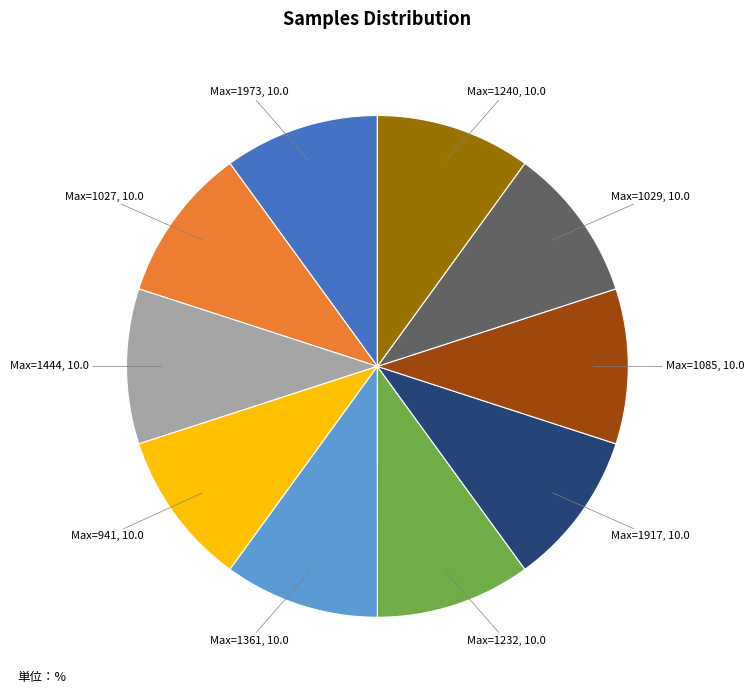

Does any single category account for the majority?

No